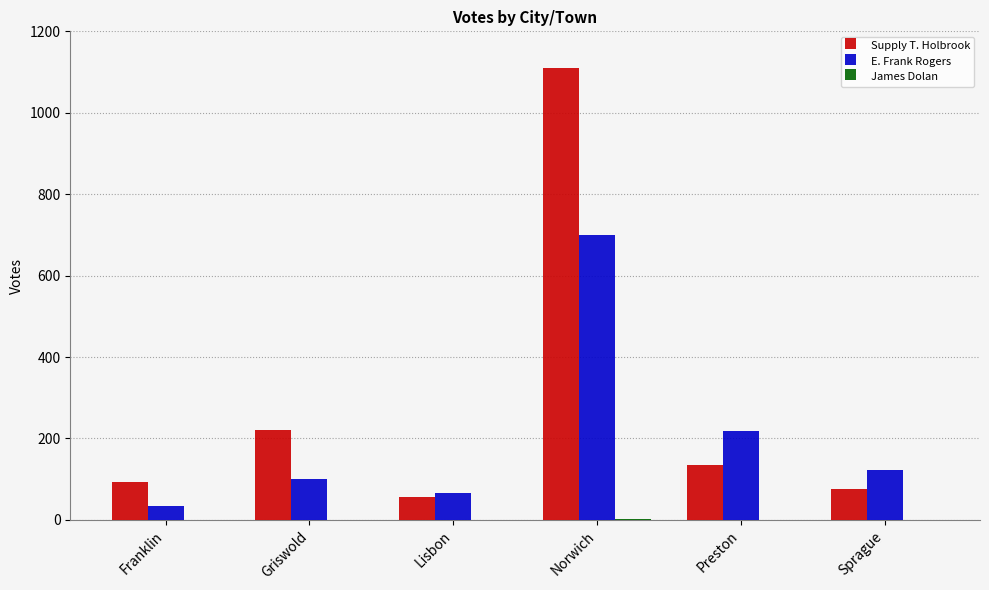

What is the maximum value for E. Frank Rogers?

700